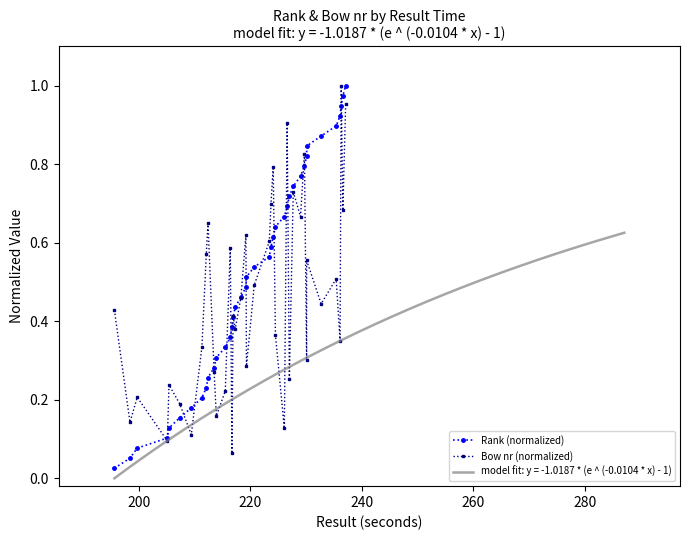

Reading left to right, list all the values displayed in this chart.

Rank (normalized): 0.0	0.1	0.1	0.1	0.1	0.2	0.2	0.2	0.2	0.3	0.3	0.3	0.3	0.4	0.4	0.4	0.4	0.5	0.5	0.5	0.5	0.6	0.6	0.6	0.6	0.7	0.7	0.7	0.7	0.8	0.8	0.8	0.8	0.9	0.9	0.9	0.9	1.0	1.0
Bow nr (normalized): 0.4	0.1	0.2	0.1	0.2	0.2	0.1	0.3	0.6	0.7	0.3	0.2	0.2	0.6	0.1	0.4	0.4	0.5	0.6	0.3	0.5	0.6	0.7	0.8	0.4	0.1	0.9	0.3	0.7	0.7	0.8	0.3	0.6	0.4	0.5	0.3	1.0	0.7	1.0